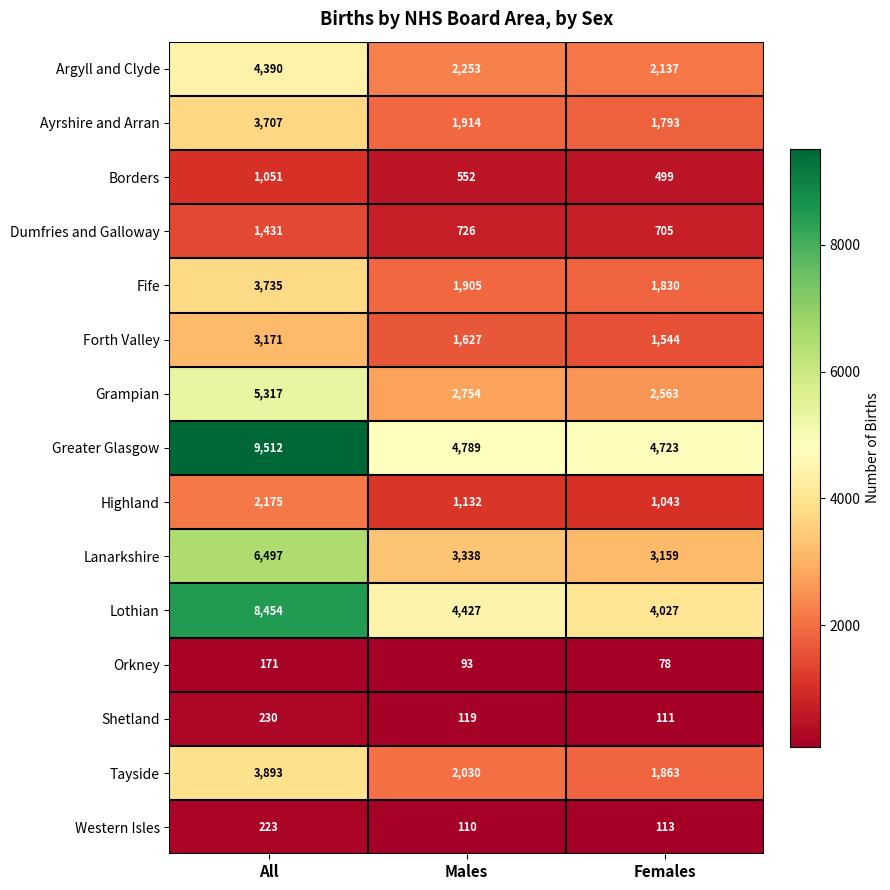

Which category has the highest value in the Orkney series?

All